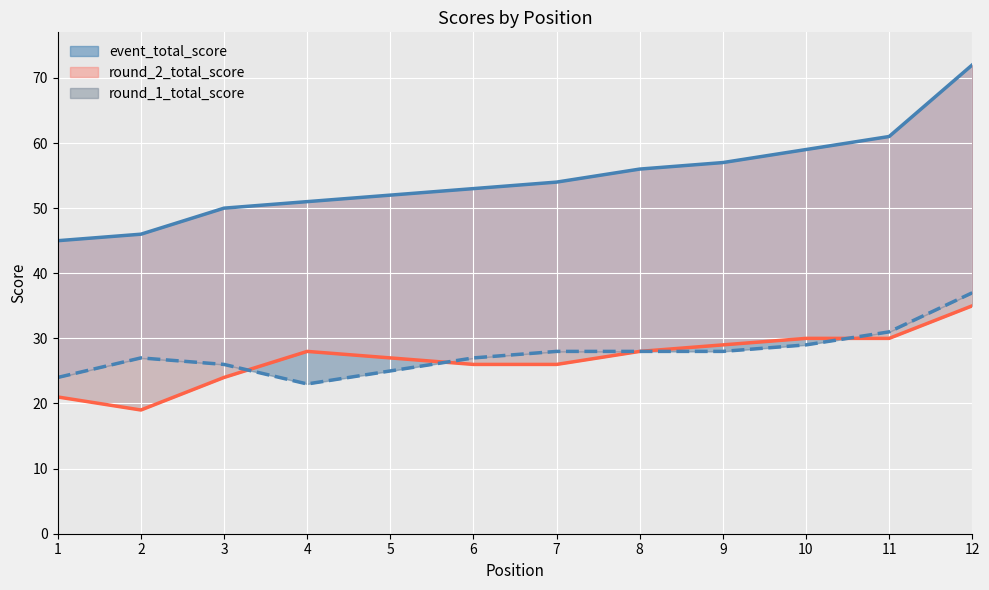

What is the value of the round_1_total_score point at the 2nd from the left?

27